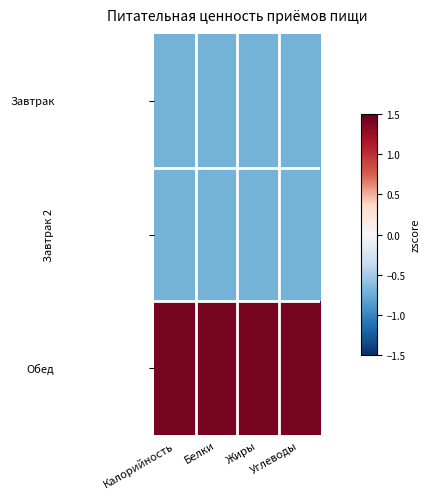

Which has a higher value, Жиры or Углеводы?

Жиры